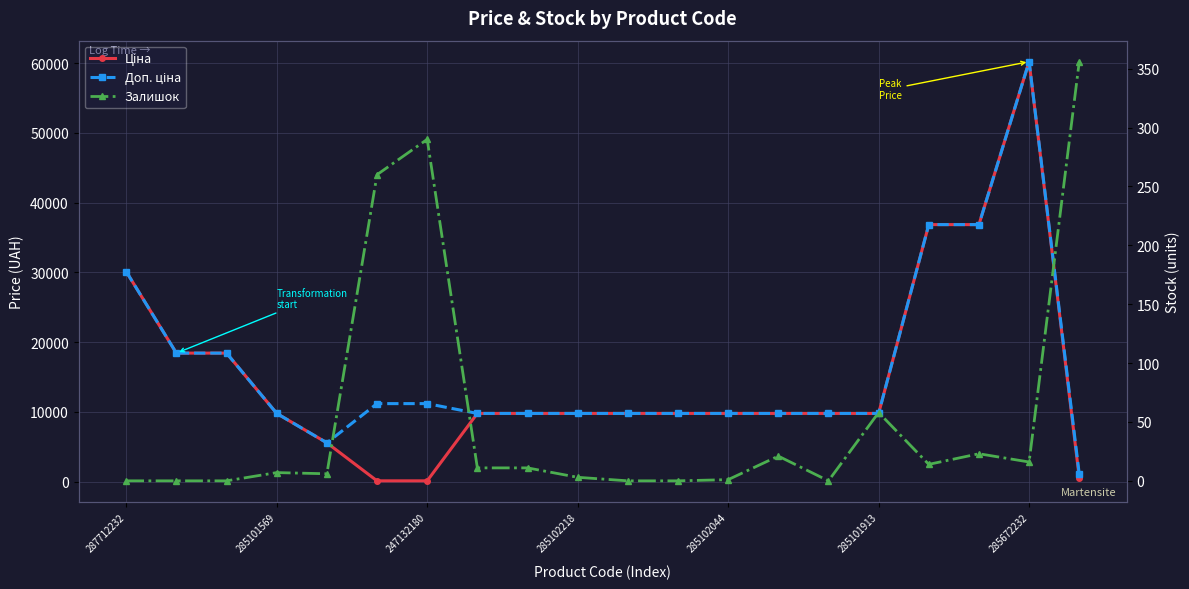

What position from the right is 285102218?

11